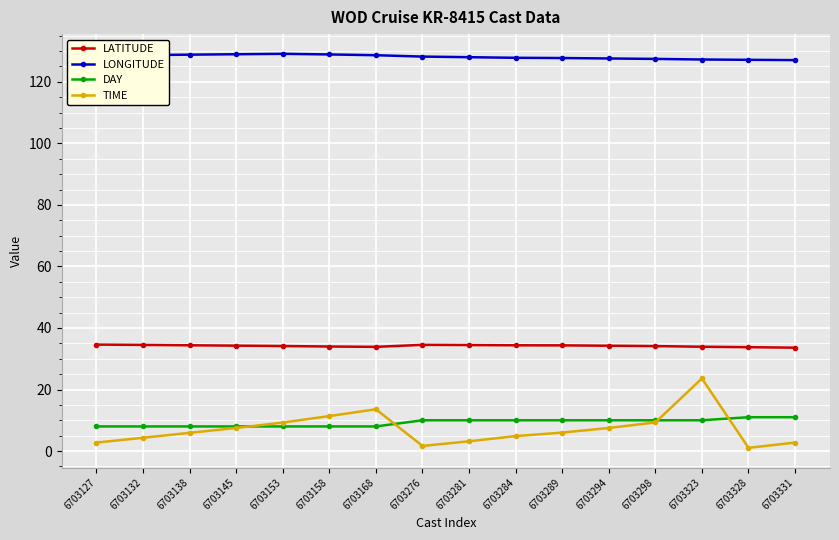

What is the total value across all series at 6703153?

180.5